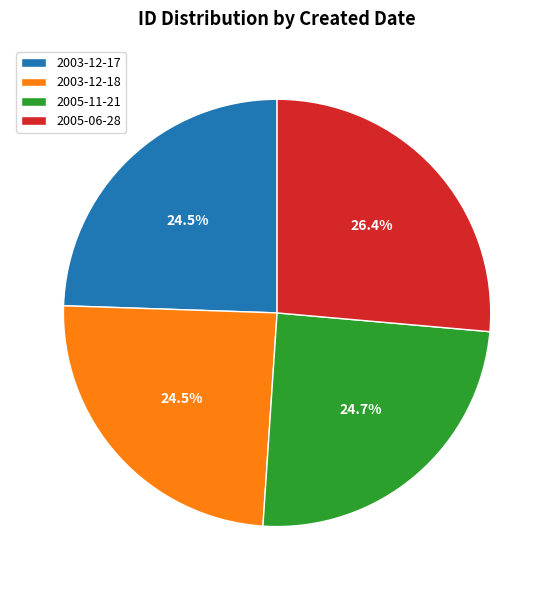

Is the sum of 2005-06-28 and 2005-11-21 greater than half?

Yes